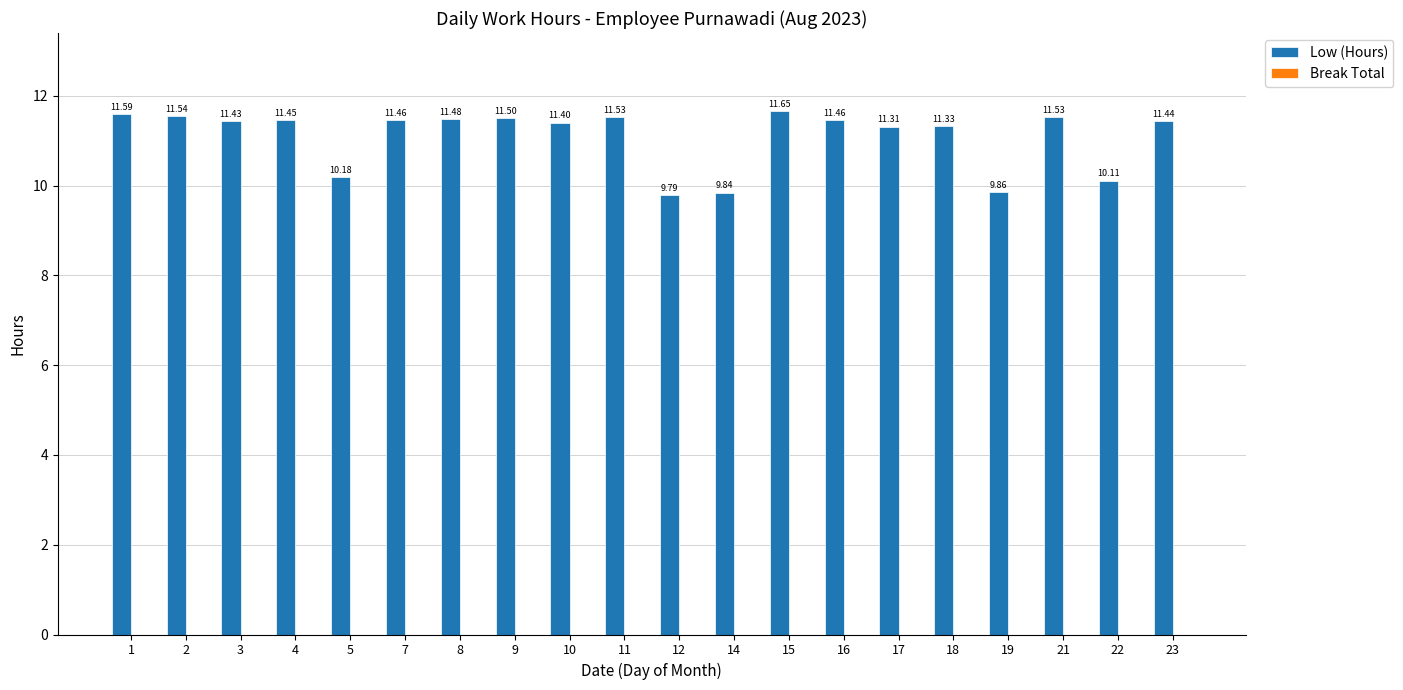

What is the ratio of the value at 23 to the value at 17?

1.0